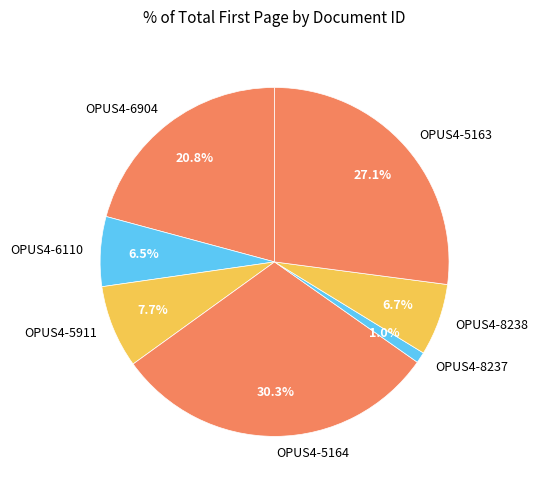

What is the smallest slice in the pie chart?

OPUS4-8237